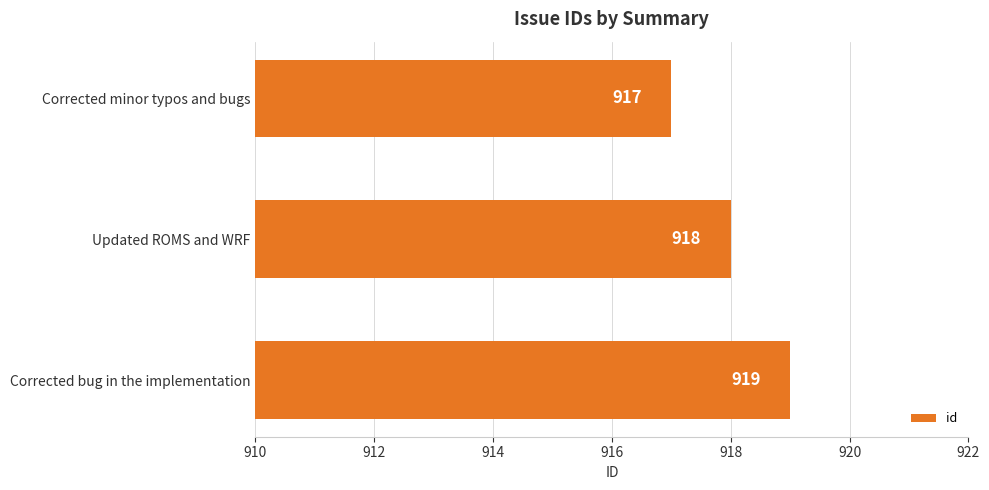

What is the difference between the second highest and minimum values?

1